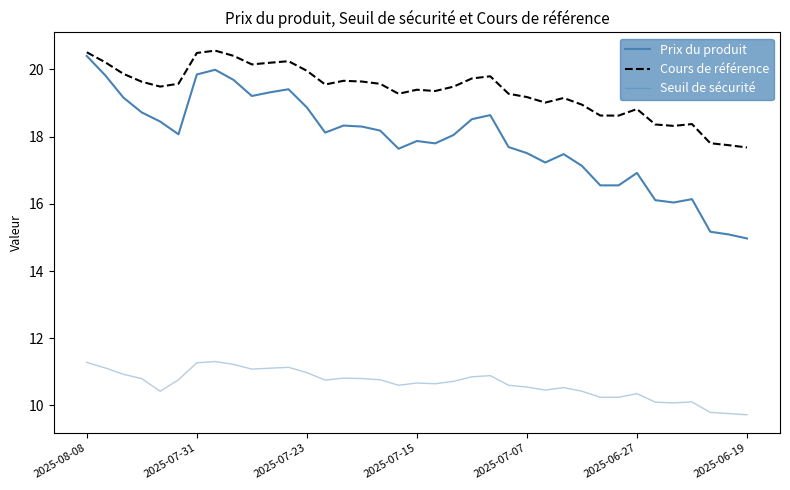

What is the value of the Prix du produit point at the 7th from the left?

19.9